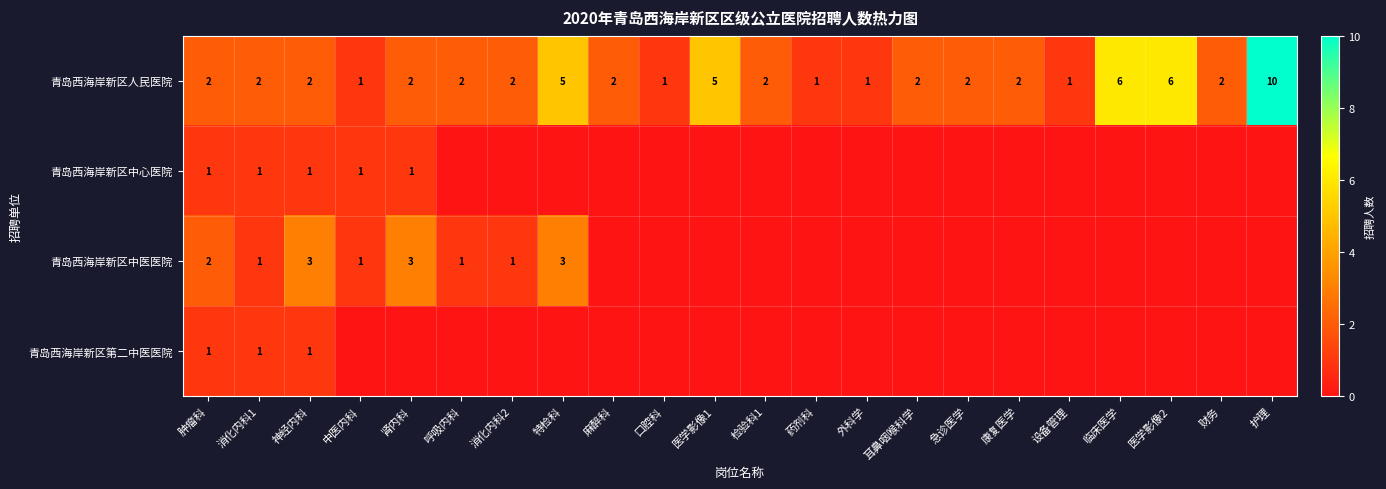

True or false: 青岛西海岸新区中心医院 has a value of 1 at 肿瘤科.

True